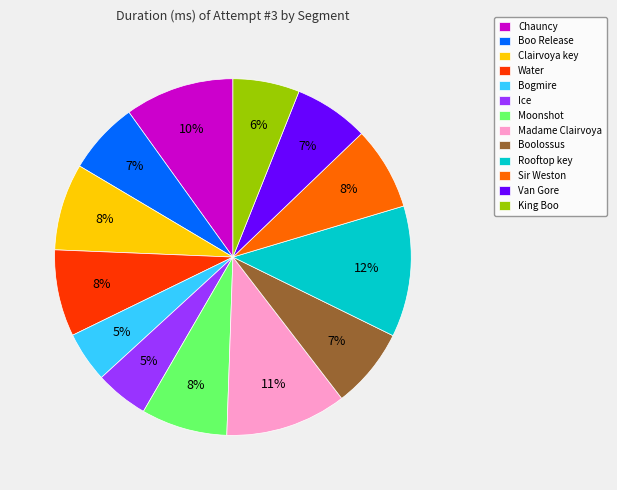

To the nearest percent, what is the difference between the largest and smallest slice percentages?

7%